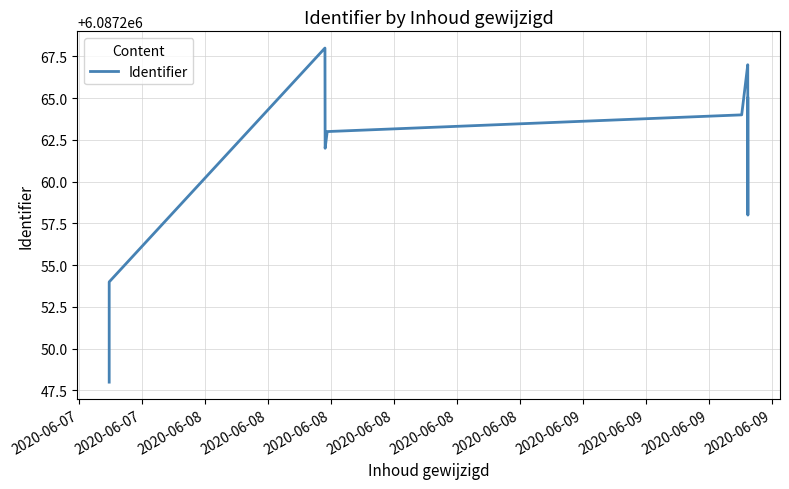

How many data points are above 6087264?

4